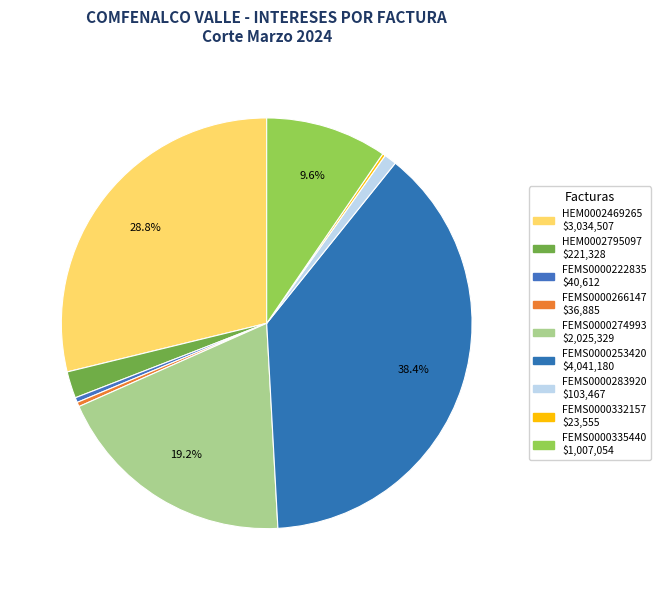

What percentage is the HEM0002795097 slice, to the nearest percent?

2%